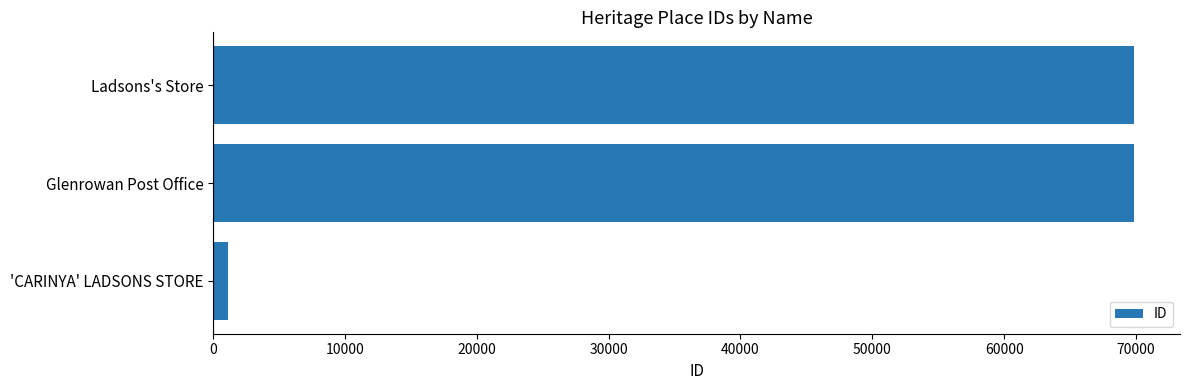

How many bars are there in total?

3